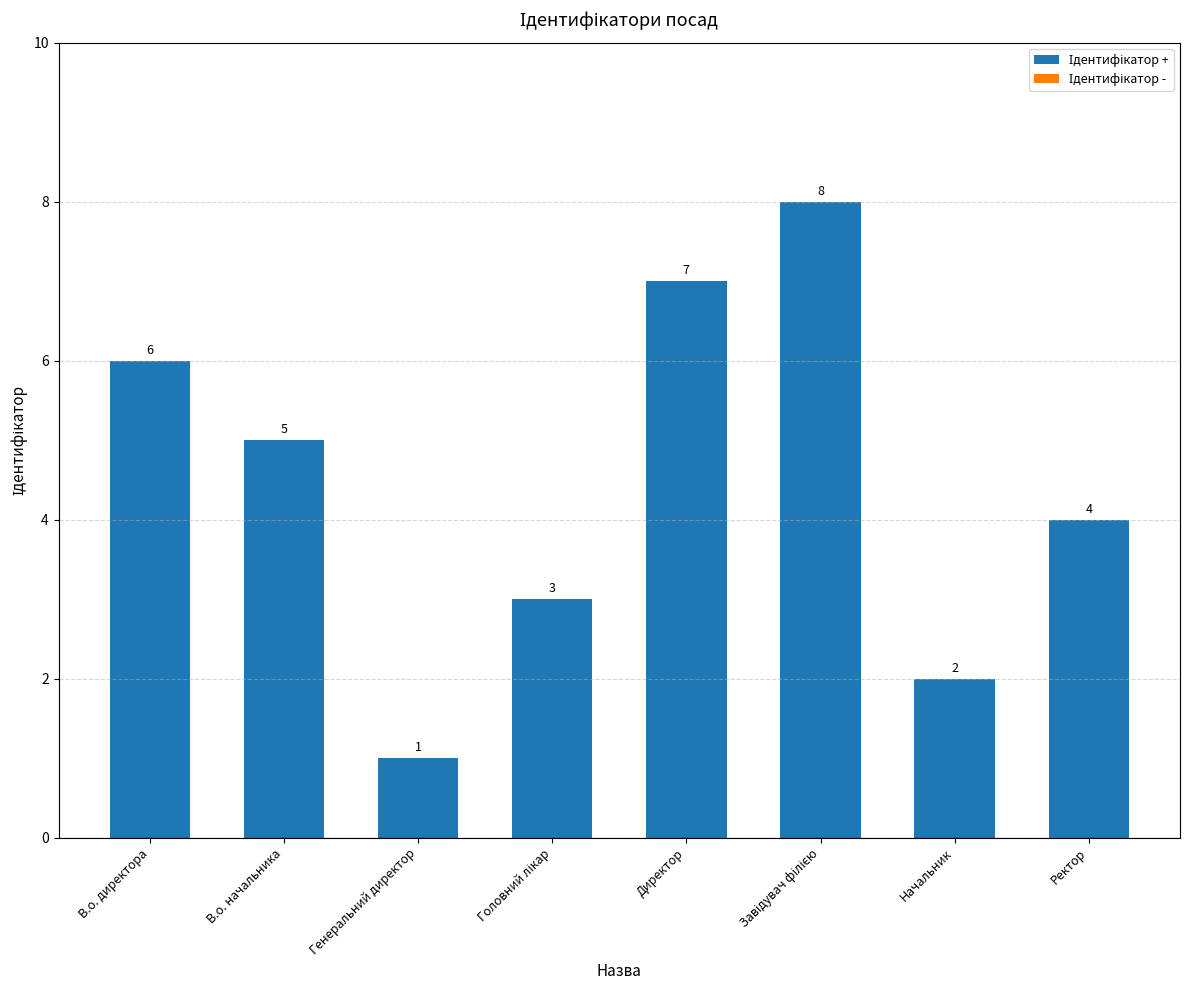

At which label is the value closest to 4?

Ректор